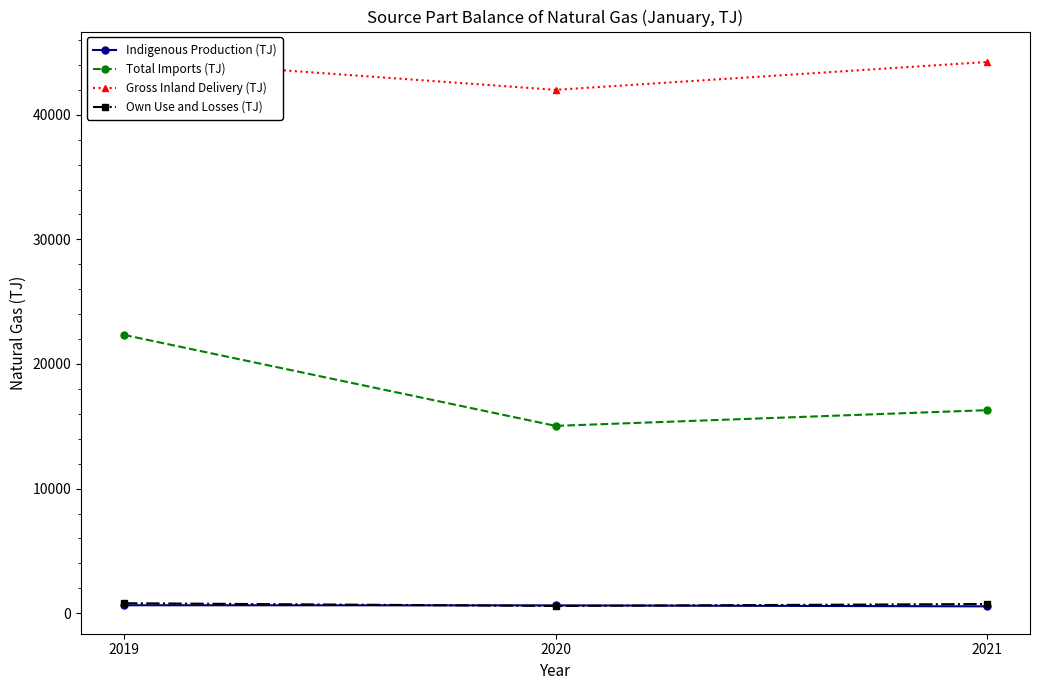

Rank the series at 2021 from highest to lowest value.

Gross Inland Delivery (TJ), Total Imports (TJ), Own Use and Losses (TJ), Indigenous Production (TJ)